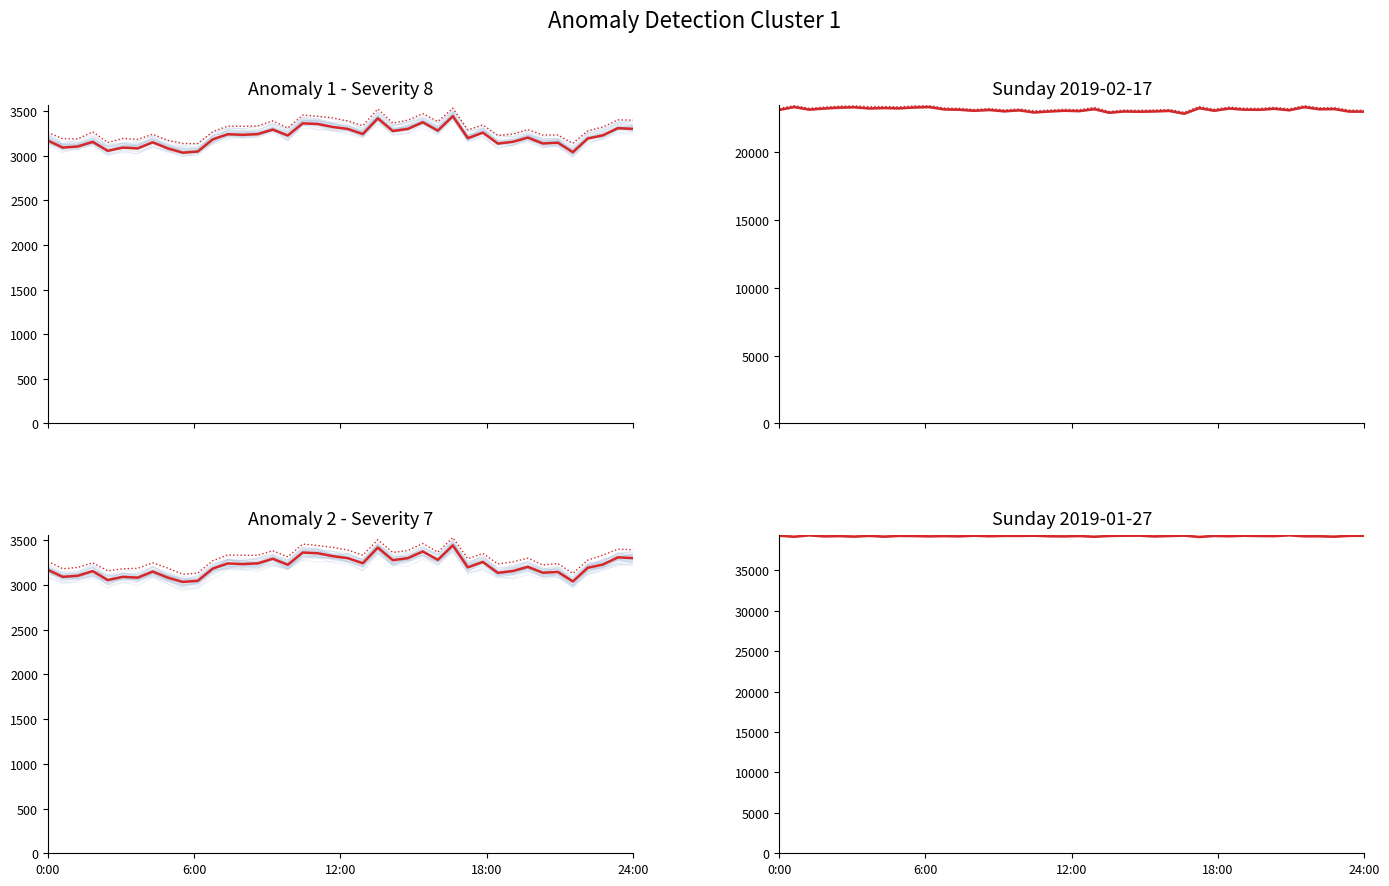

What is the difference between the second highest and second lowest values in the col_519 series?

176.0